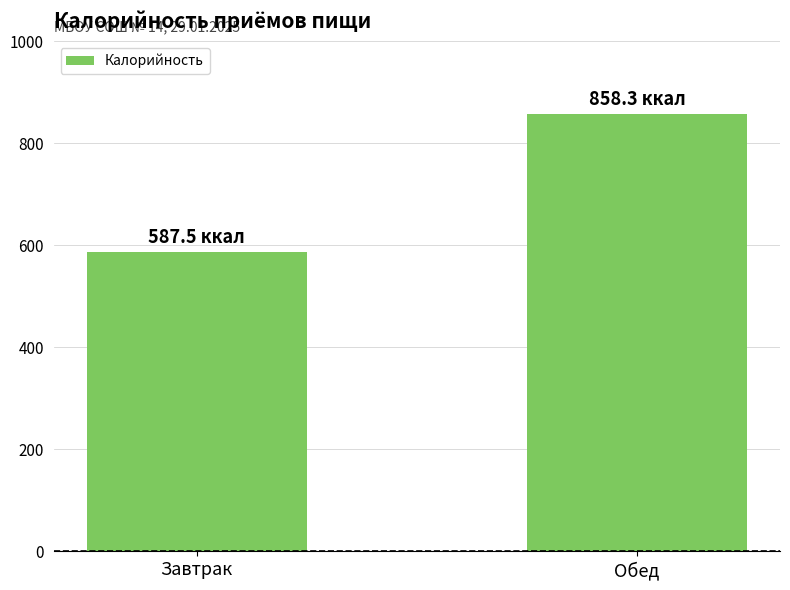

What is the greatest value displayed?

858.3